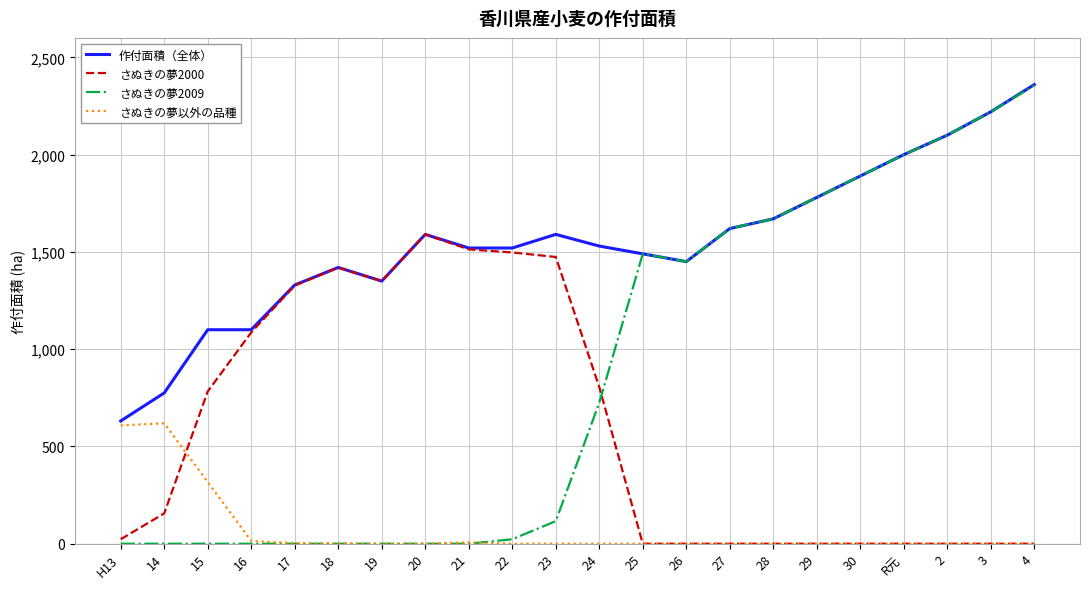

Which series has the widest spread of values?

さぬきの夢2009